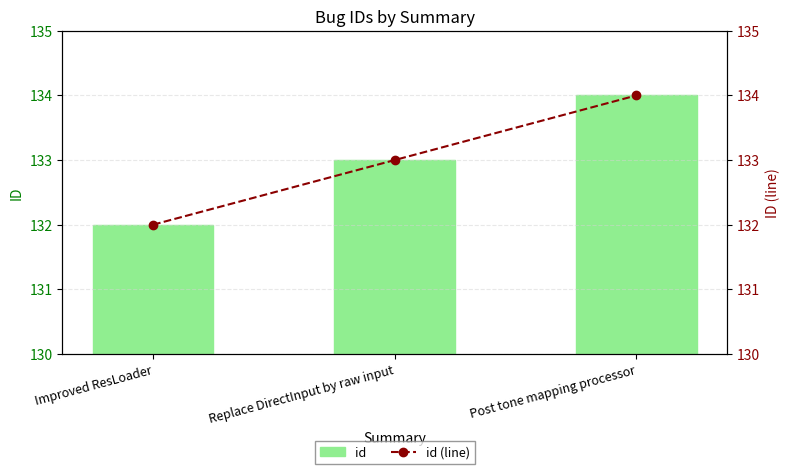

Which series has the largest range (max minus min)?

id